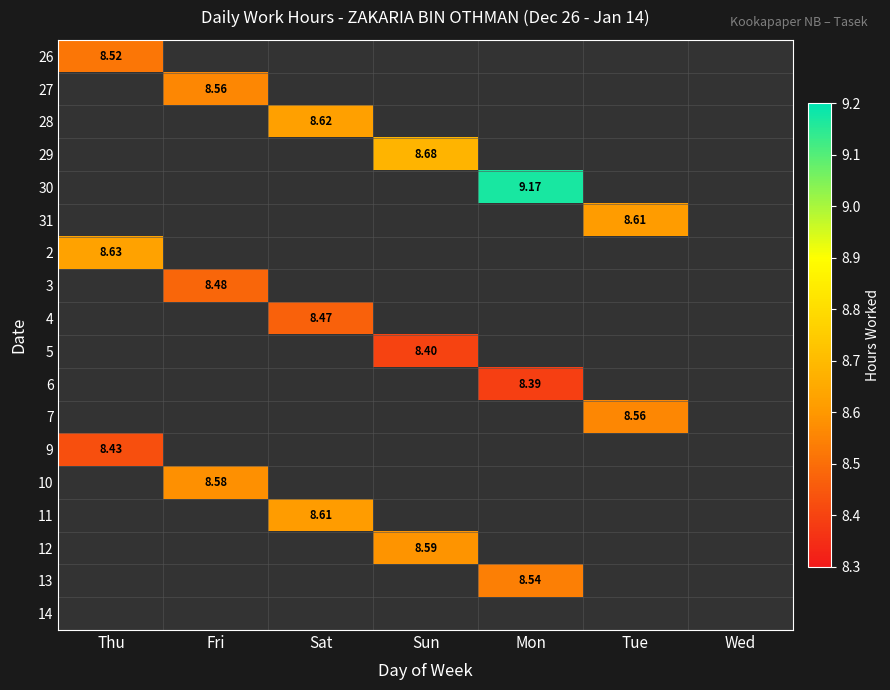

The value of 7 at Tue is 5.8. True or false?

False